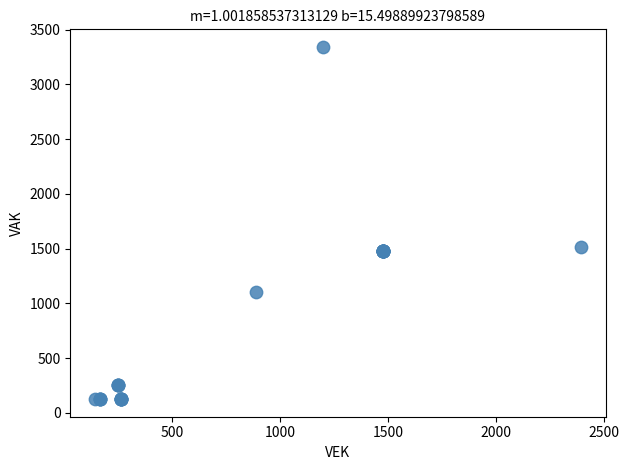

What Y value in the scatter plot is closest to 1733?

1512